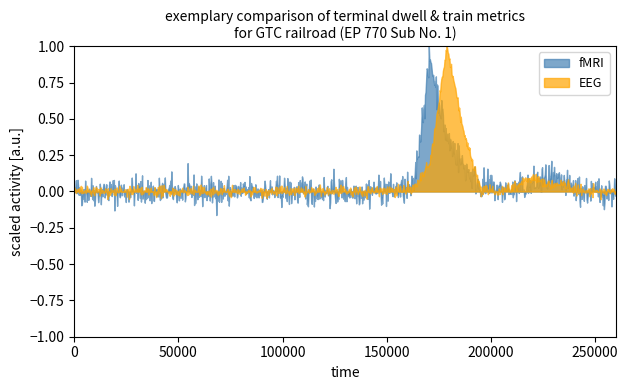

How many series are shown in this chart?

2